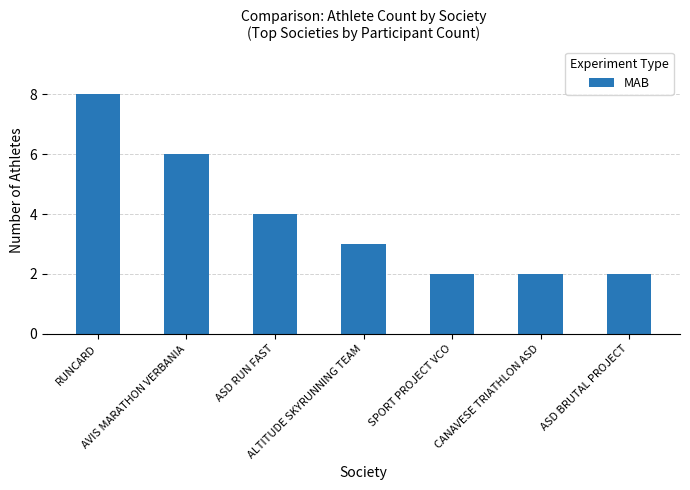

What is the value of the 5th bar from the left?

2